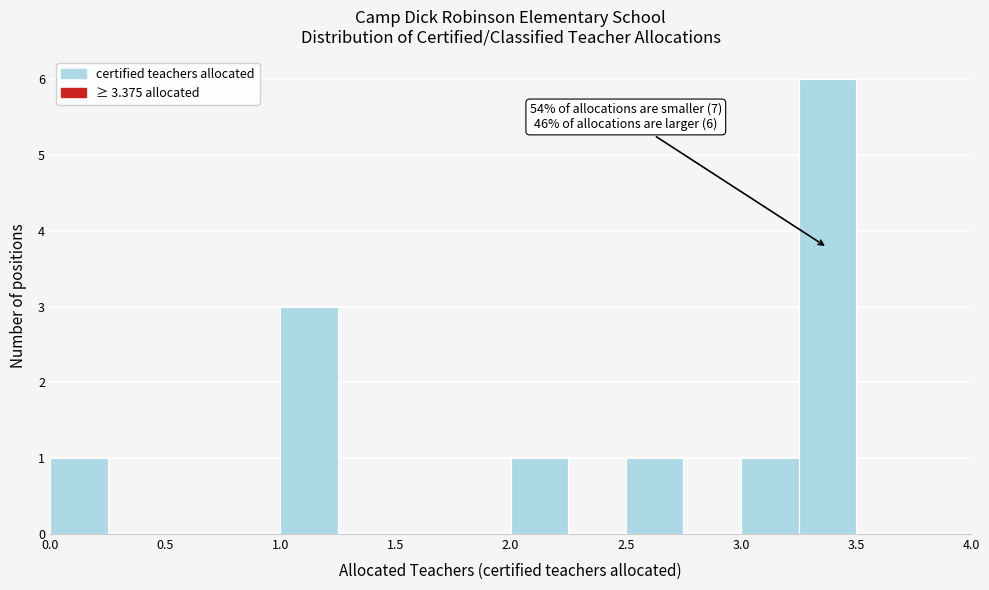

Over which range of the x-axis is the bar tallest?

3.25 to 3.50